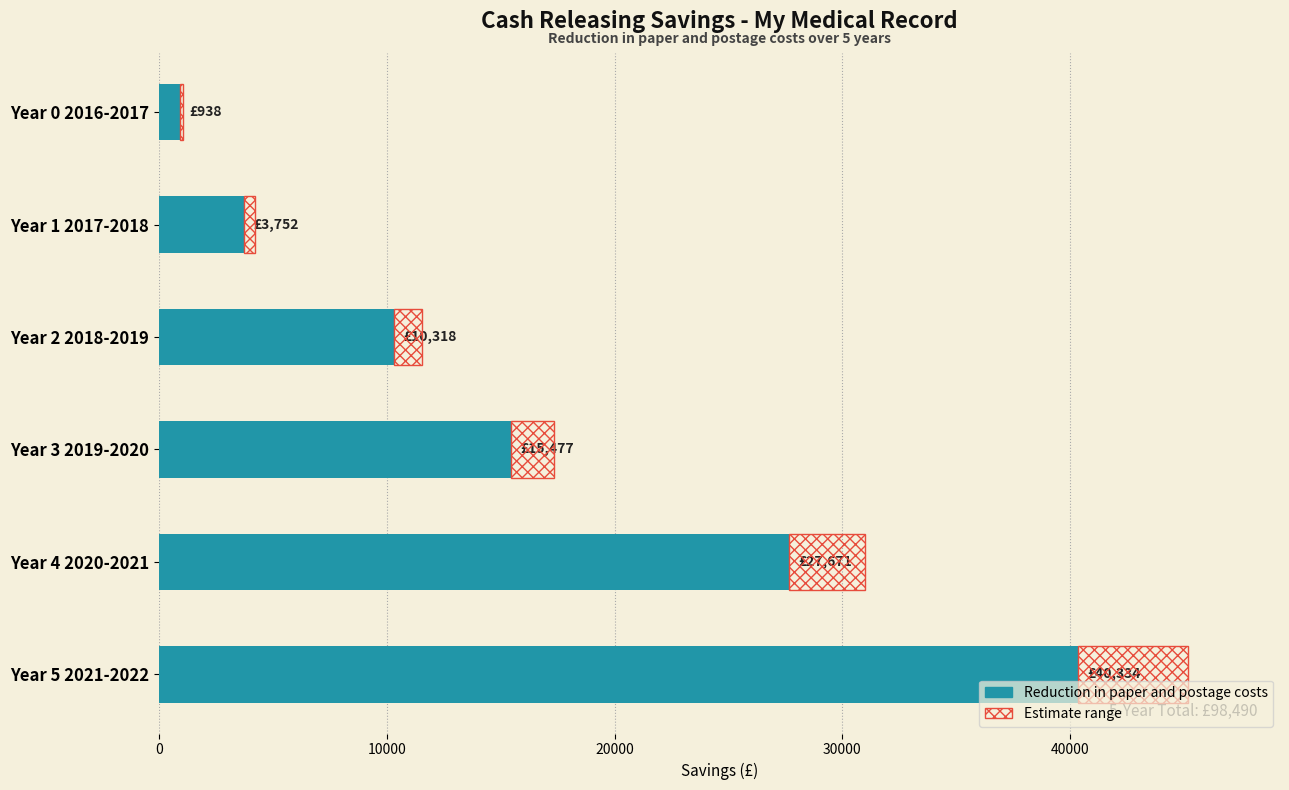

At which category is the sum across all series the highest?

Year 5 2021-2022